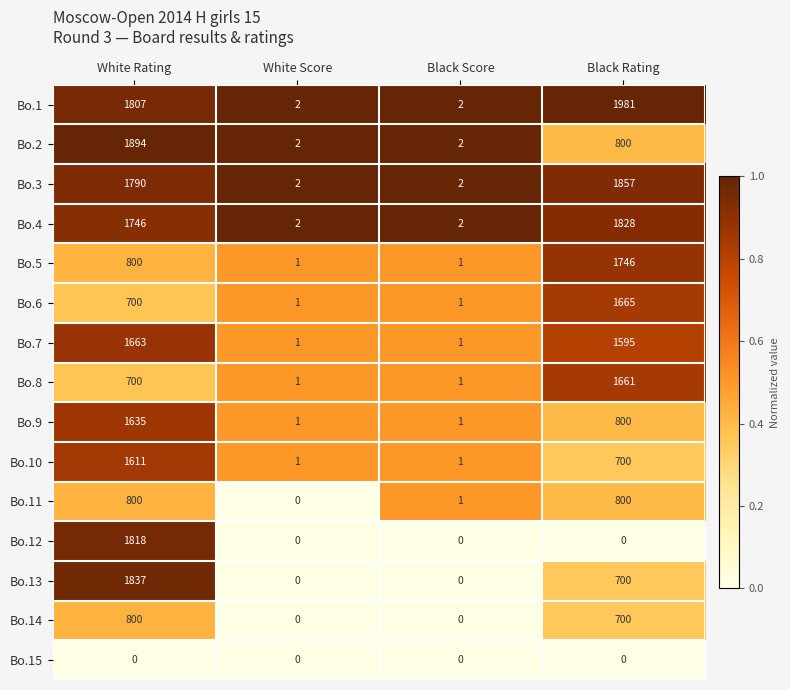

What is the maximum value for Bo.10?

1611